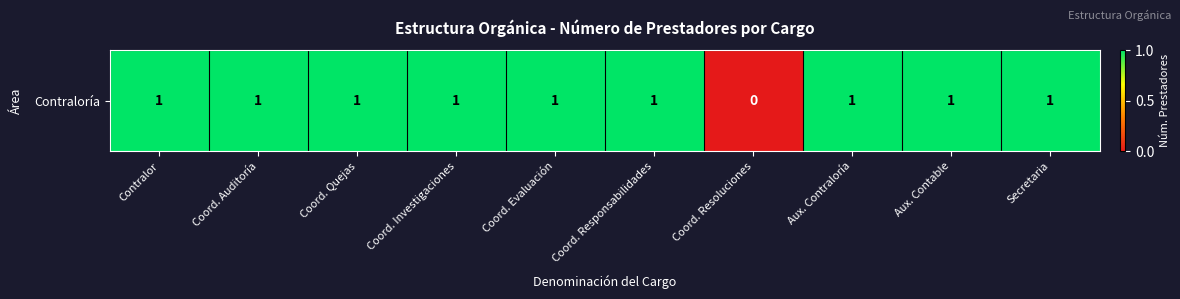

What is the sum of the values at Coord. Auditoría and Coord. Responsabilidades?

2